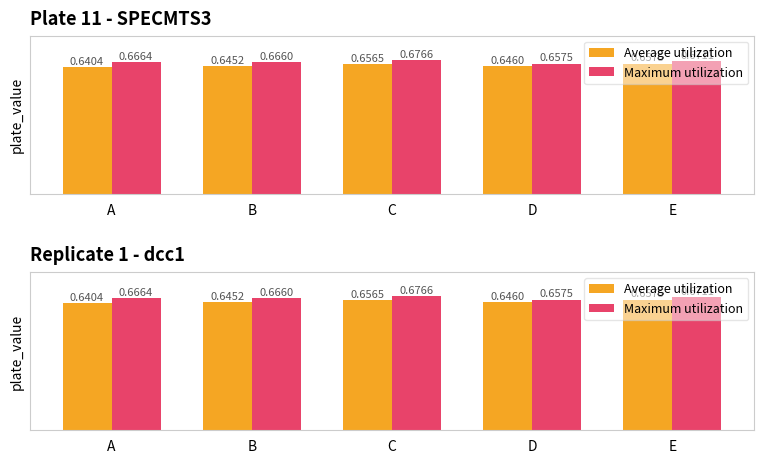

Reading right to left, extract all data points from this chart.

Average utilization: E=0.7	D=0.6	C=0.7	B=0.6	A=0.6
Maximum utilization: E=0.7	D=0.7	C=0.7	B=0.7	A=0.7